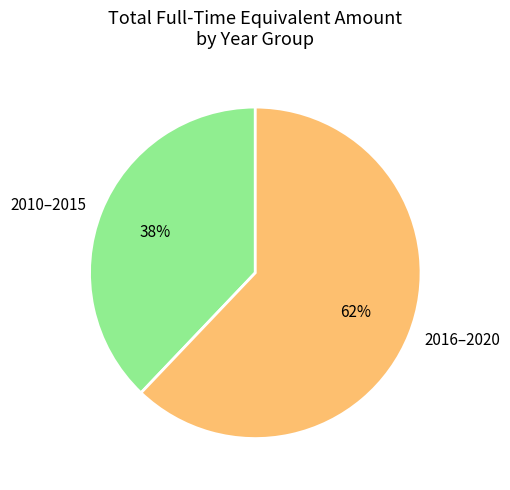

Combined, do 2016–2020 and 2010–2015 account for over 50%?

Yes